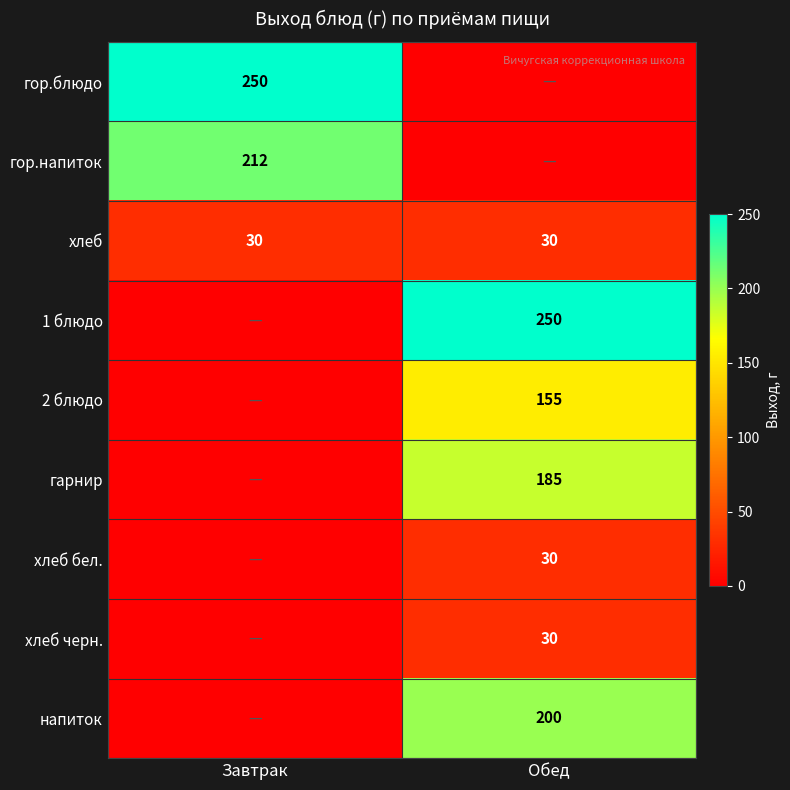

True or false: хлеб has a value of 30 at Завтрак.

True